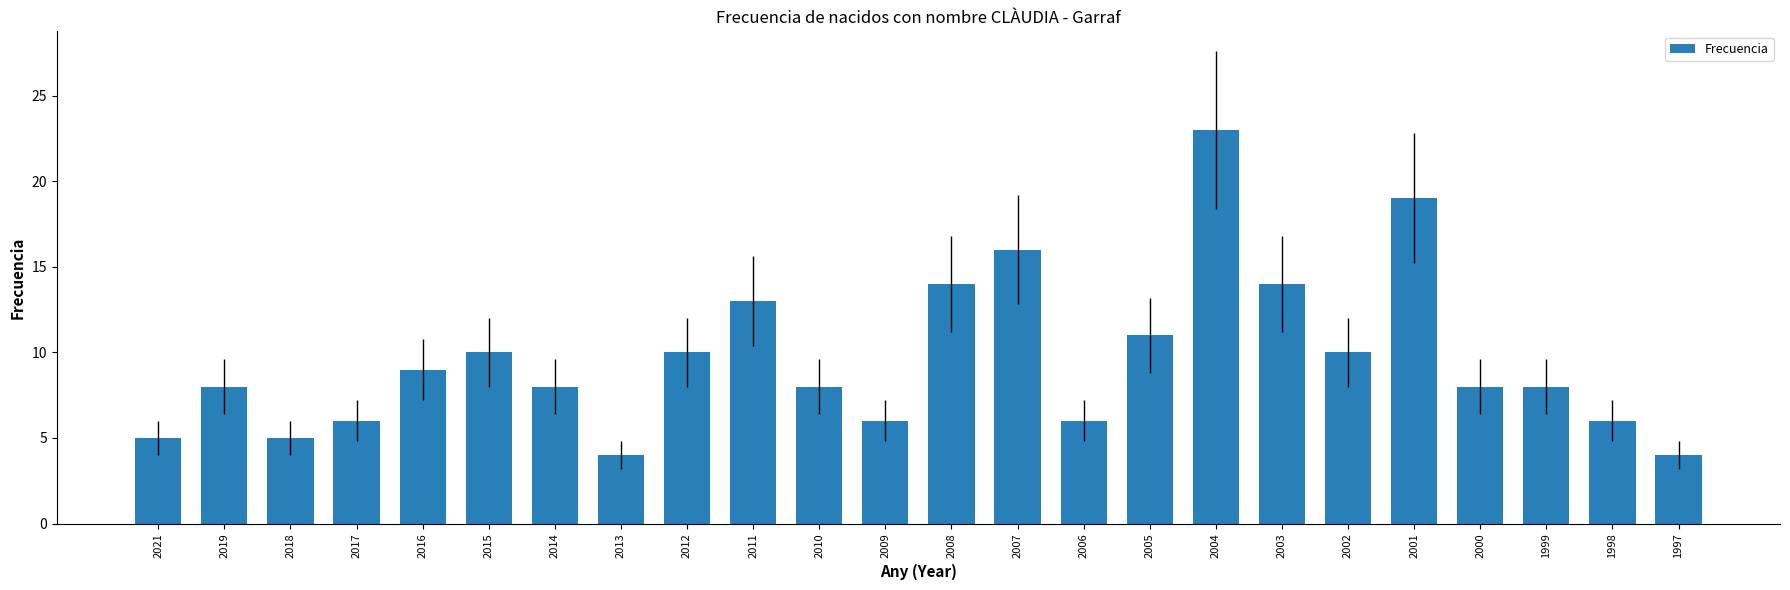

Approximately how many times larger is the value at 2004 compared to 1998?

3.8